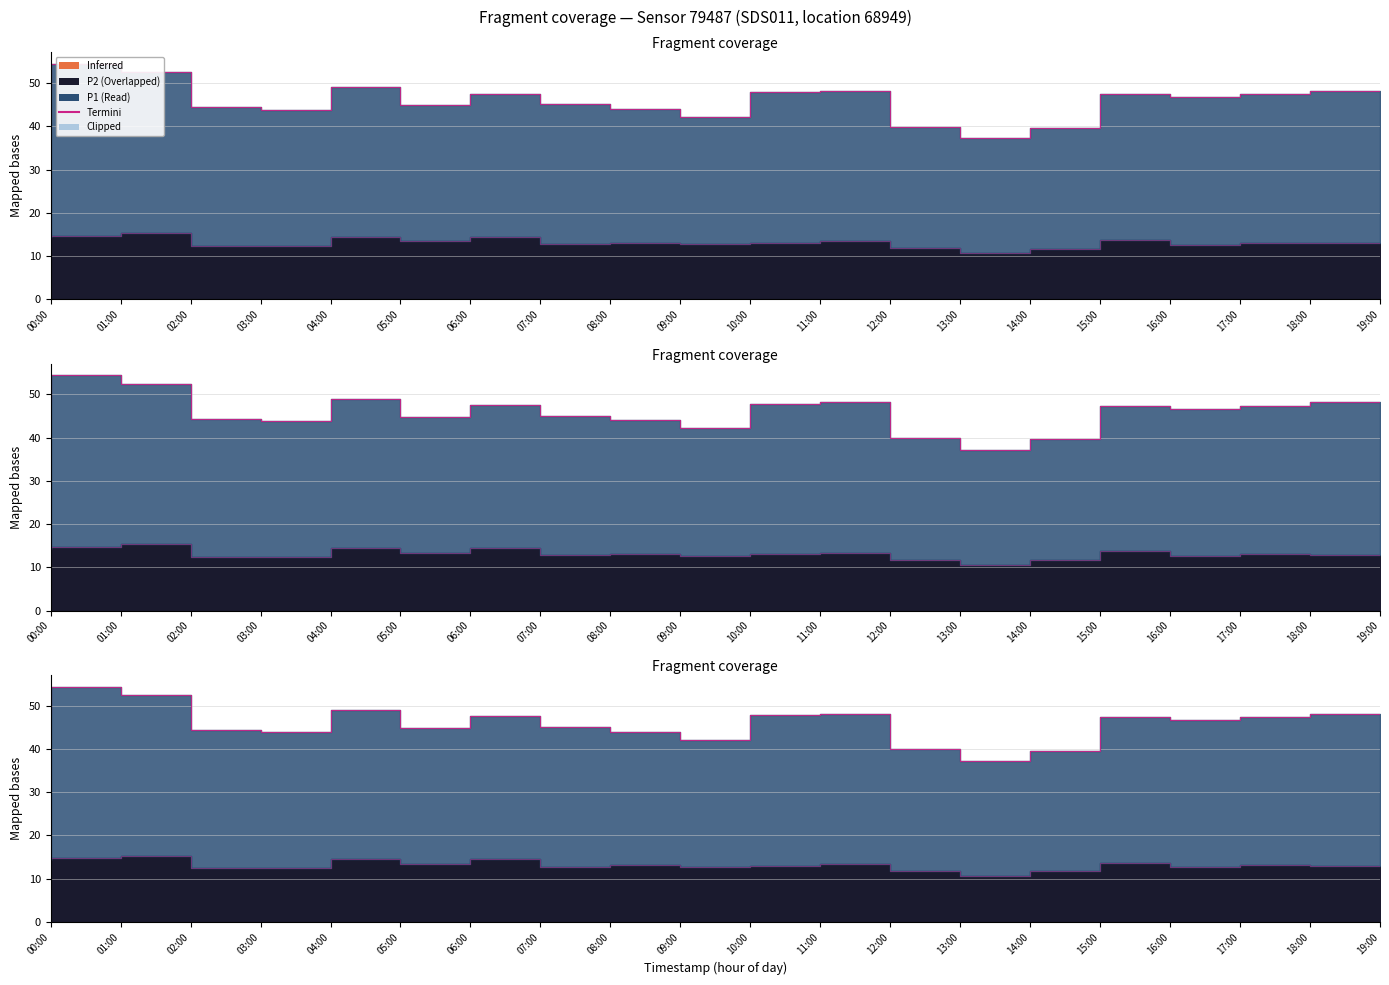

The value at 11:00 is 18.4. True or false?

False